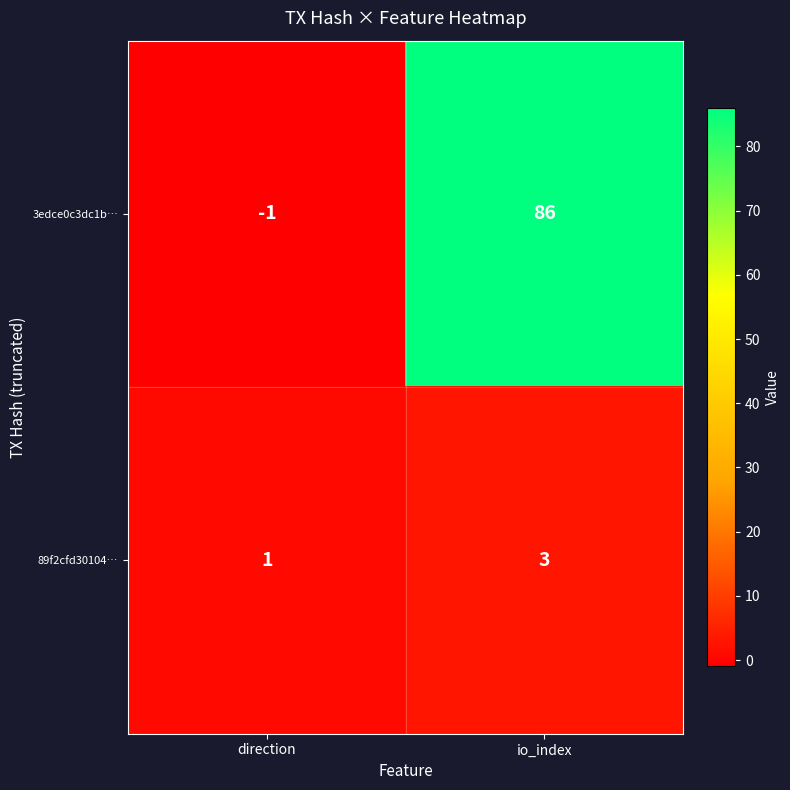

At how many categories does at least one series exceed 42?

1